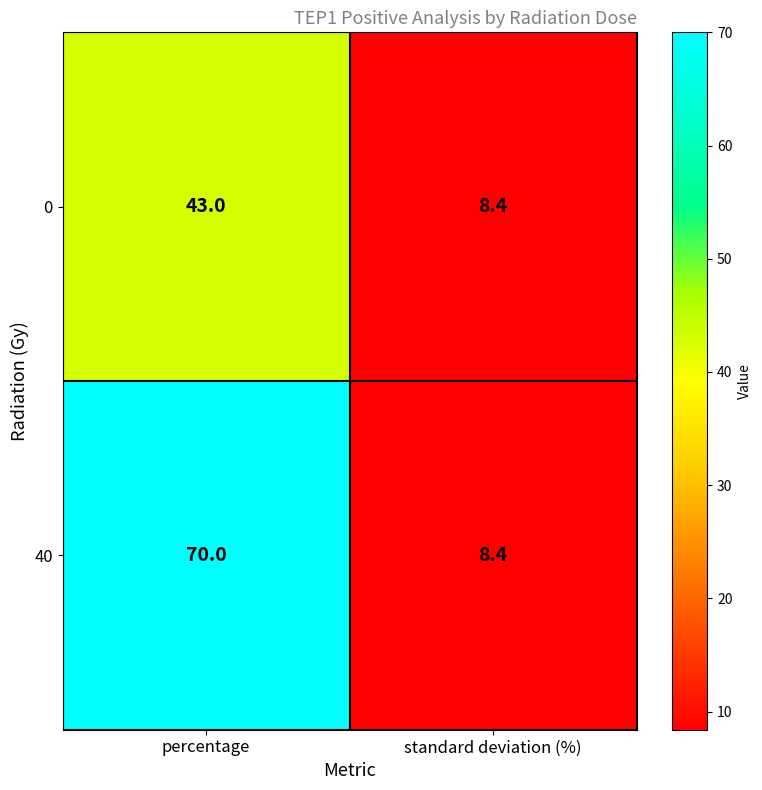

What value does the 40 series have at standard deviation (%)?

8.4